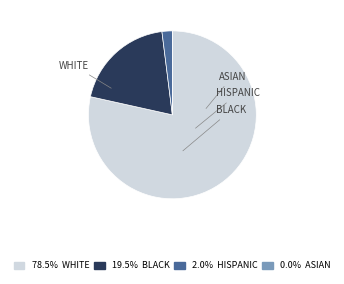

To the nearest percent, what is the combined percentage of WHITE and ASIAN?

78%